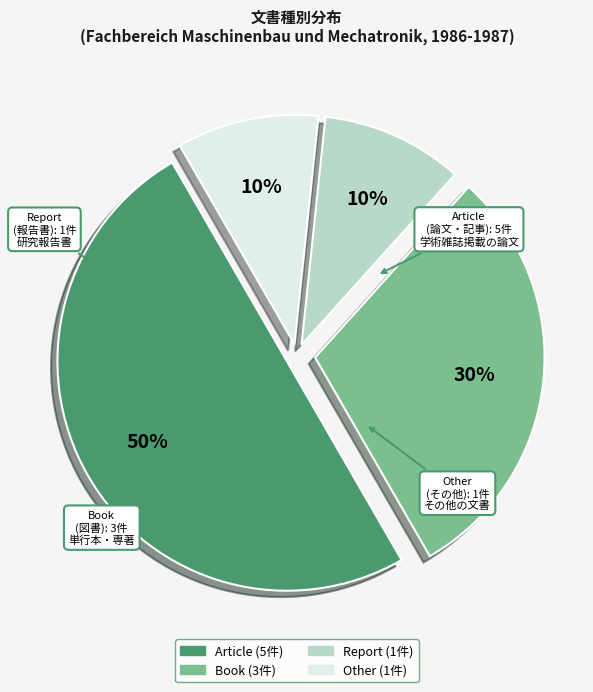

To the nearest percent, what is the difference between the largest and smallest slice percentages?

40%